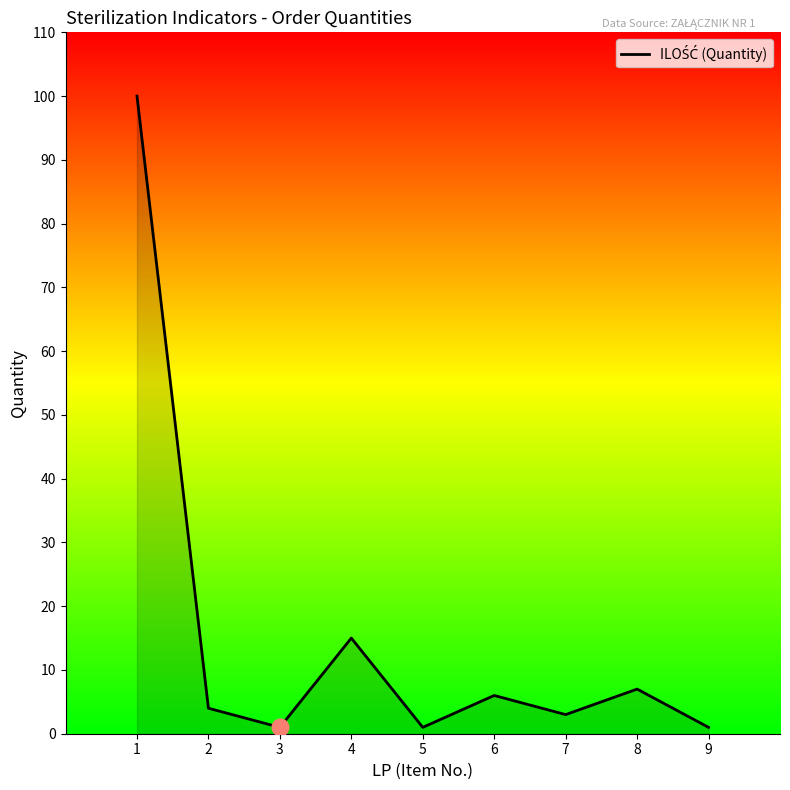

What is the difference between the maximum and second lowest values?

99